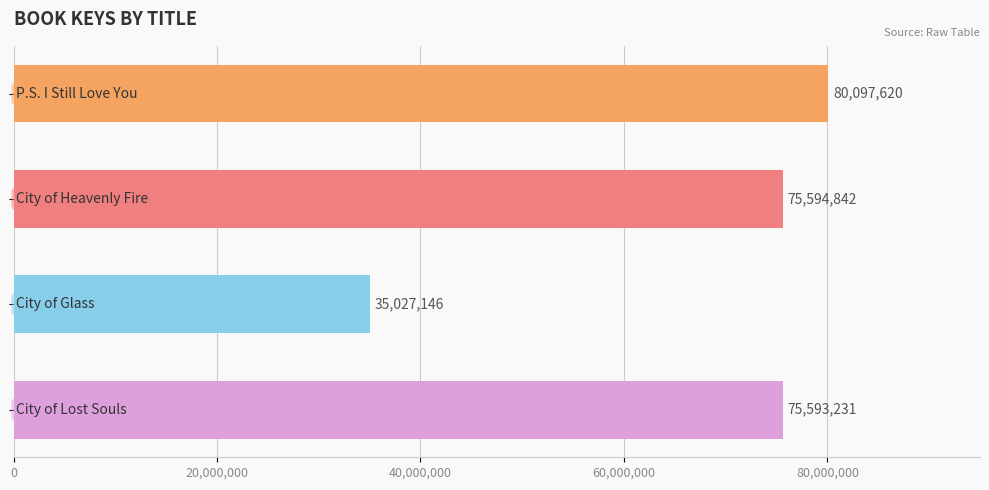

How many data points are less than 75594842?

2